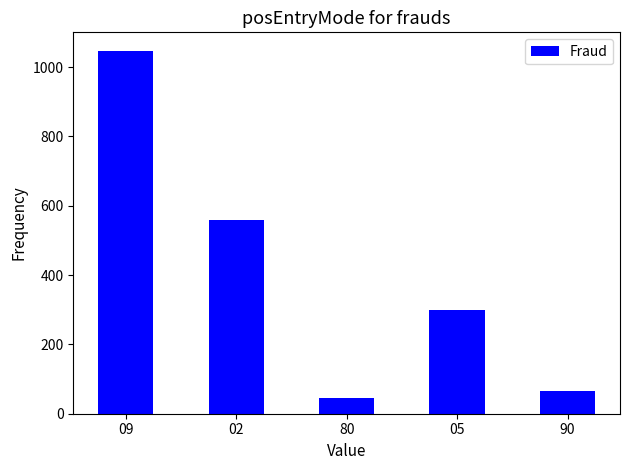

What is the change in value from 09 to 80?

-1000